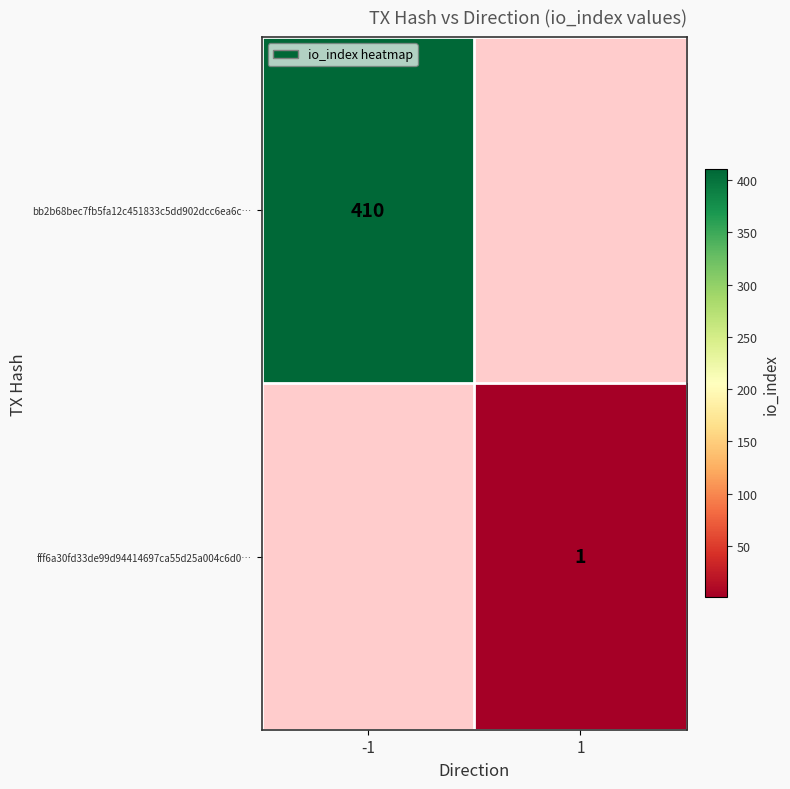

The value of fff6a30fd33de99d94414697ca55d25a004c6d0… at 1 is 0.6. True or false?

False